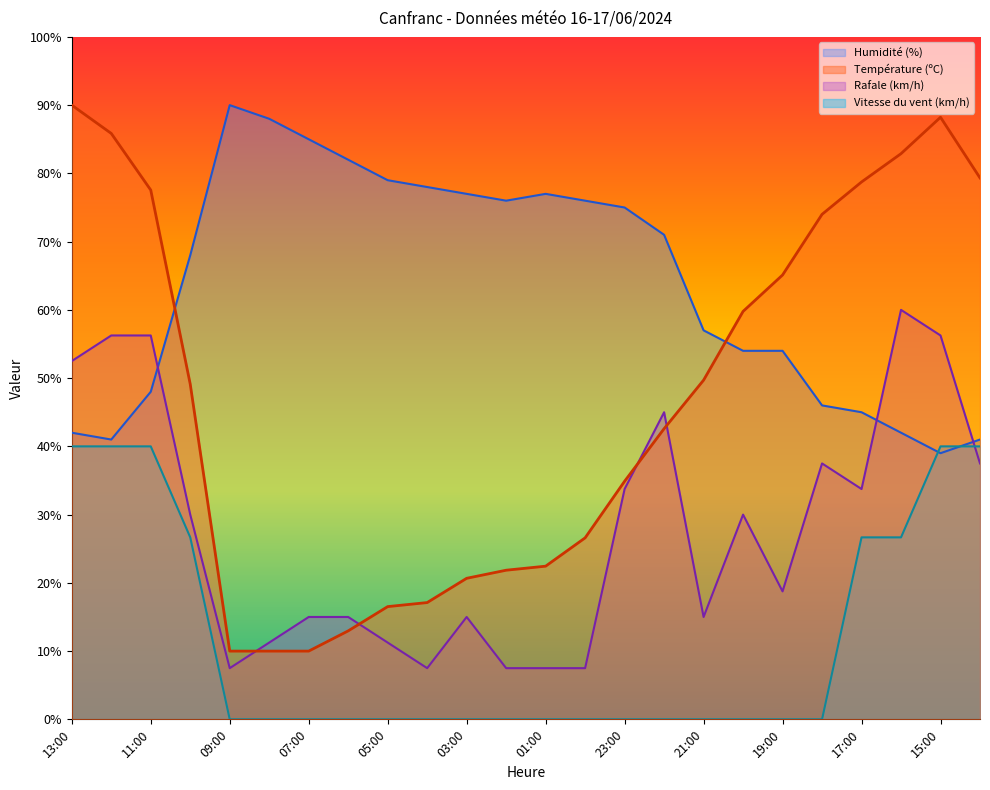

What is the maximum value for Humidité (%)?

90.0